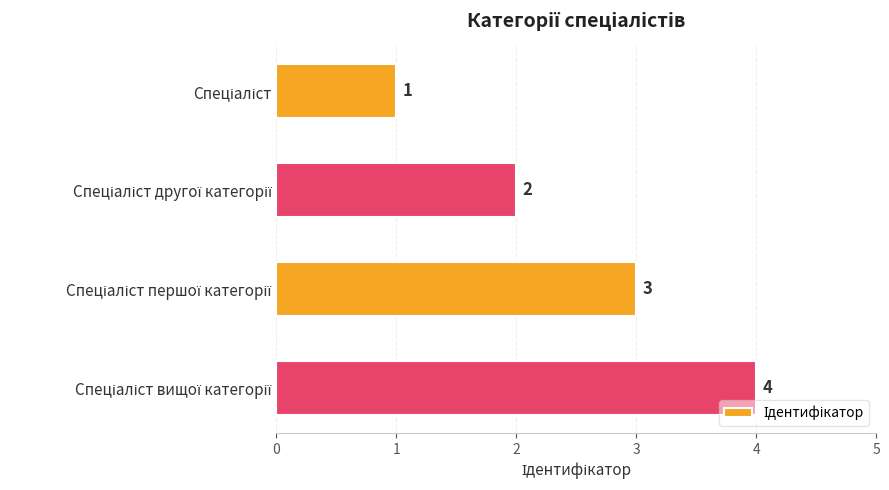

What is the value of the 4th bar from the top?

4